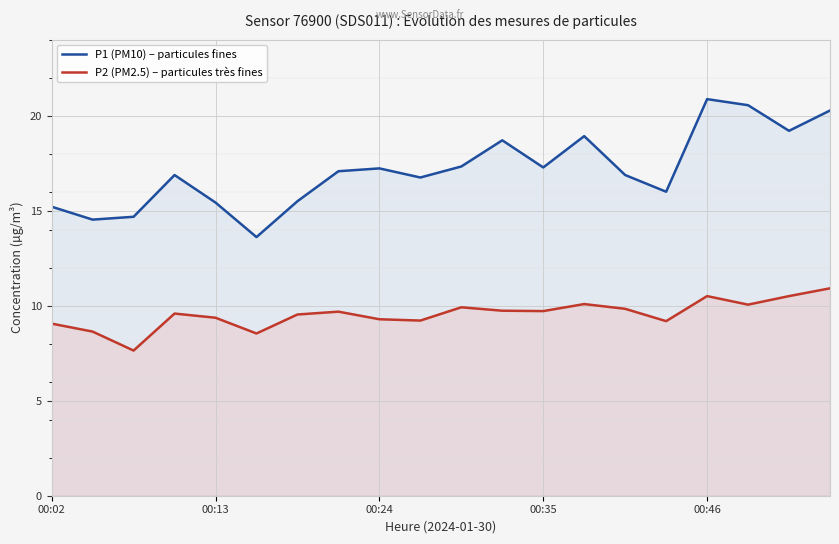

Which series has the widest spread of values?

P1 (PM10) – particules fines